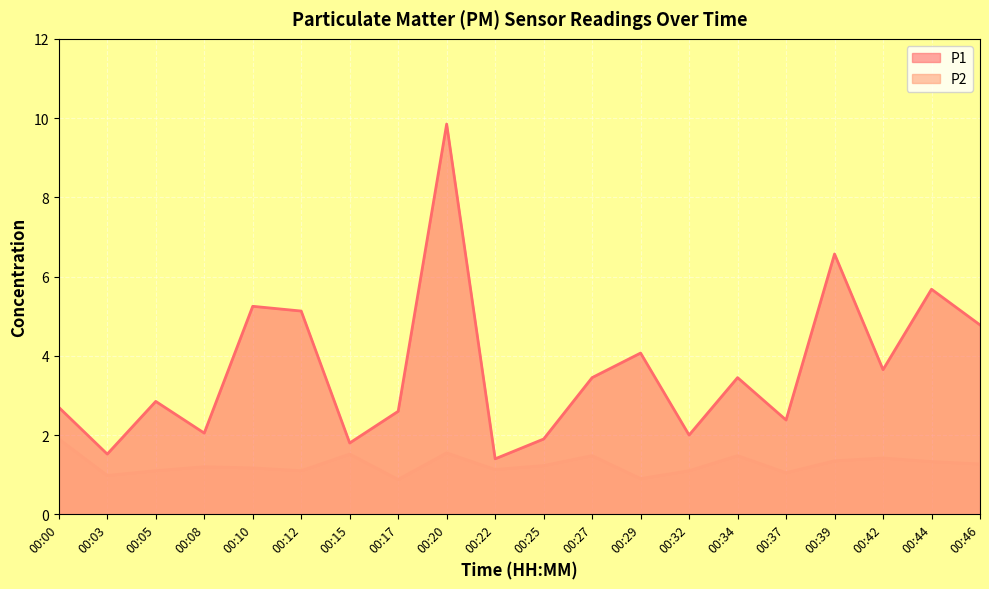

At which label does P1 first exceed 3?

00:10